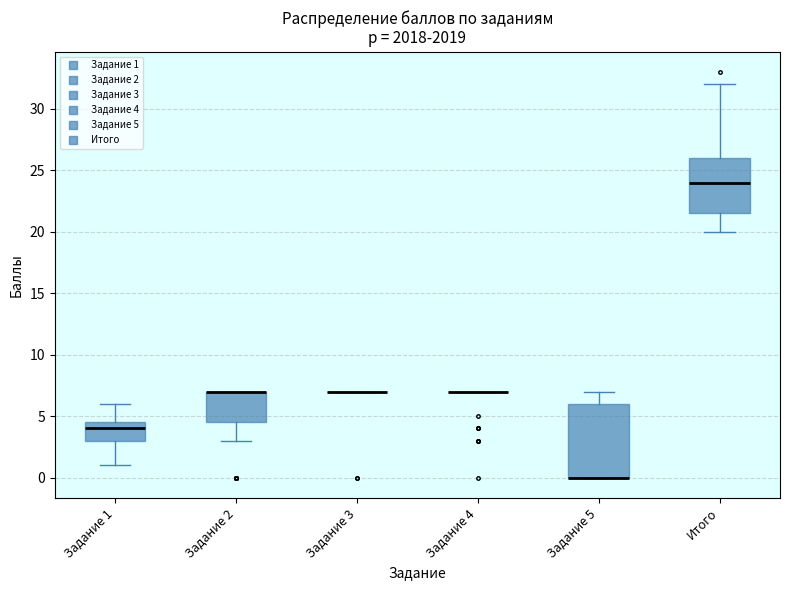

Which box is the tallest, from its lower edge to its upper edge?

Задание 5